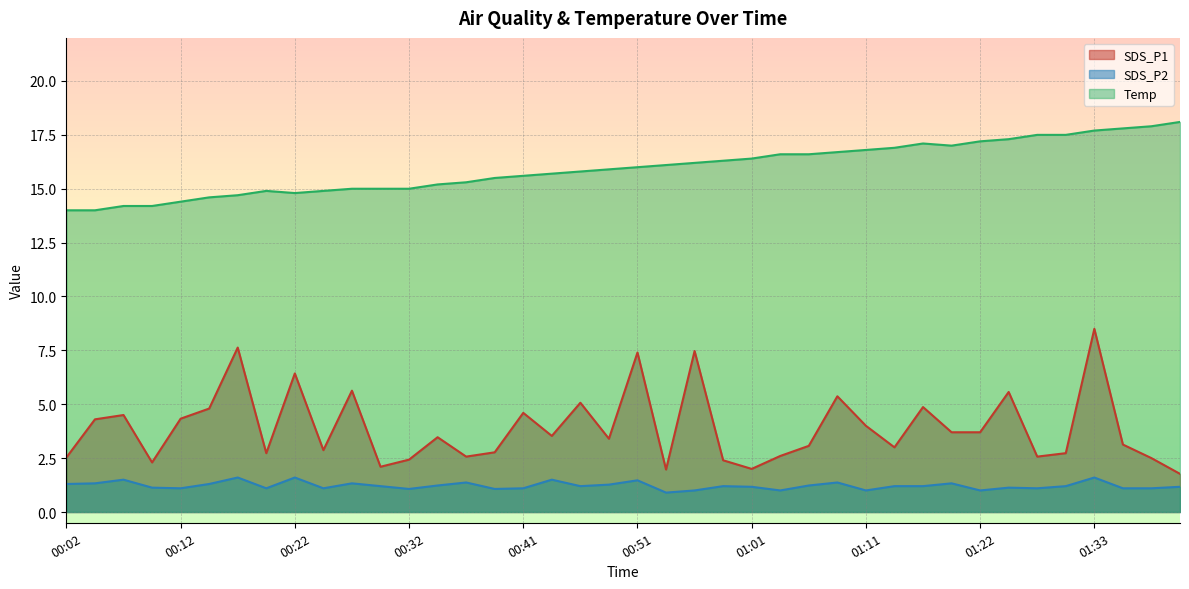

Between 00:24 and 01:01, which series saw the biggest shift?

Temp